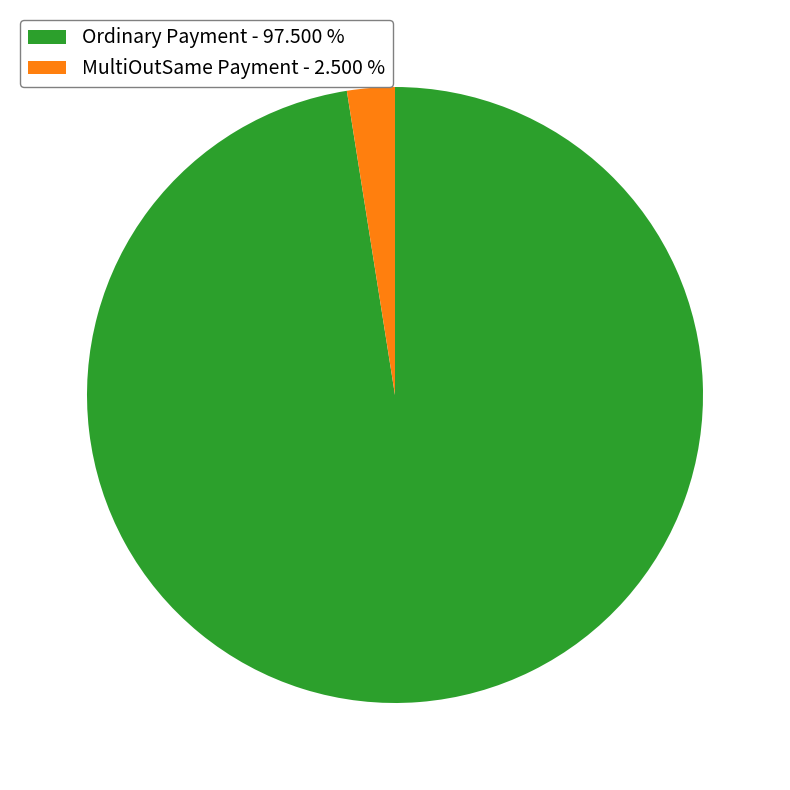

How many segments does this pie chart have?

2